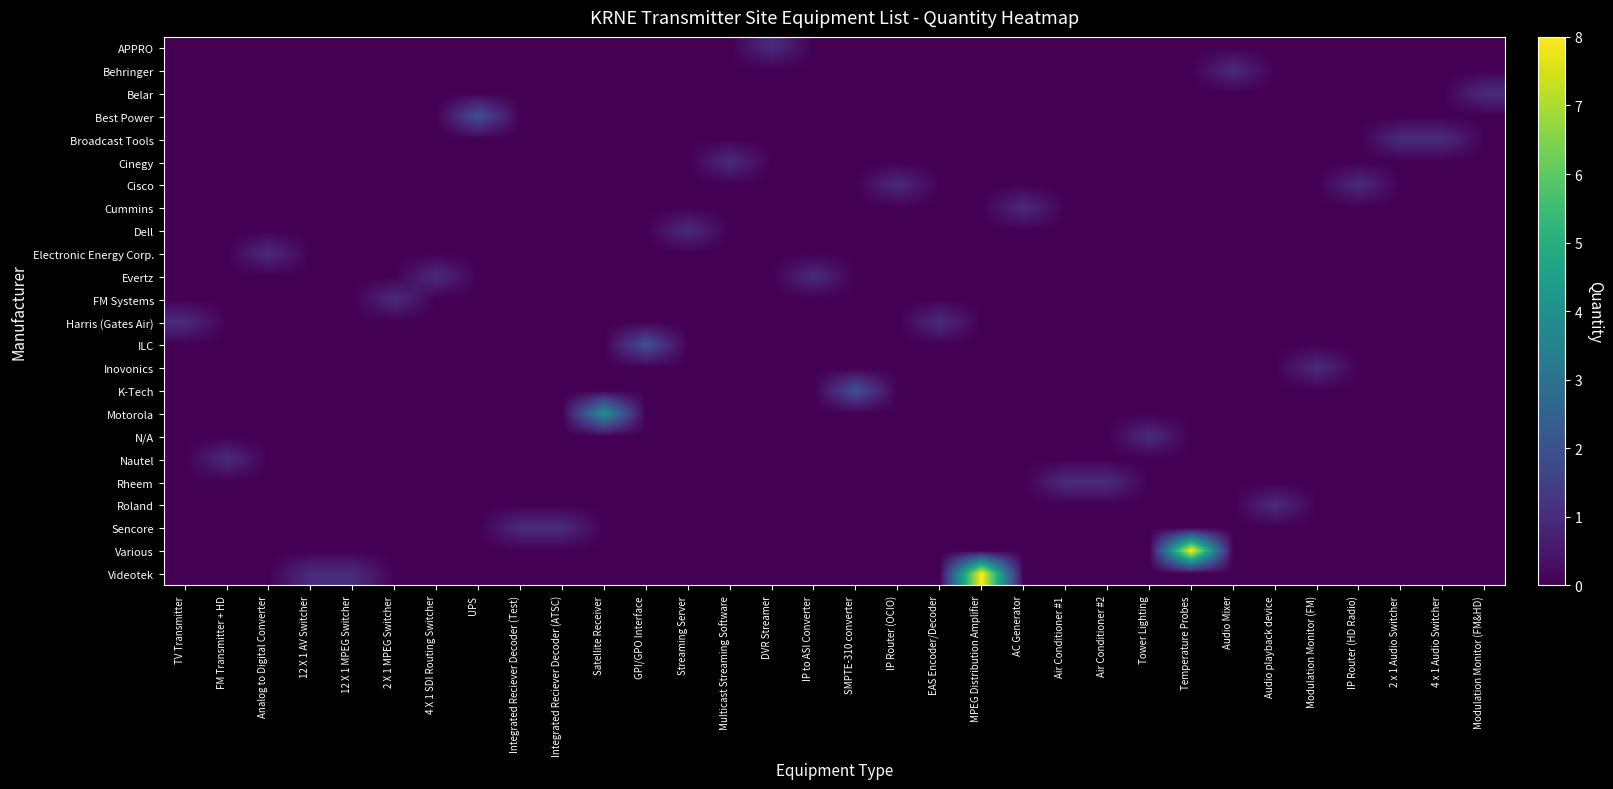

At how many categories does at least one series exceed 5?

2